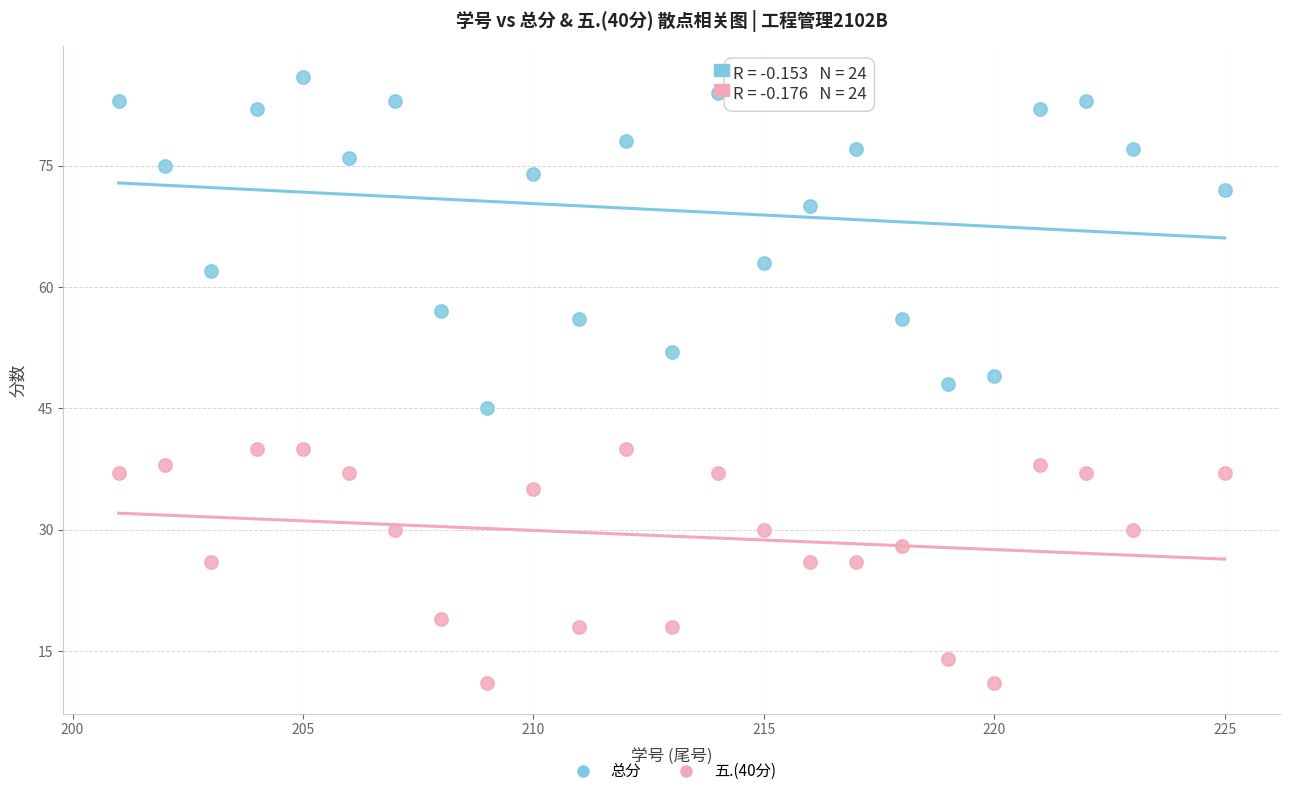

Which series reaches the minimum Y coordinate?

五.(40分)